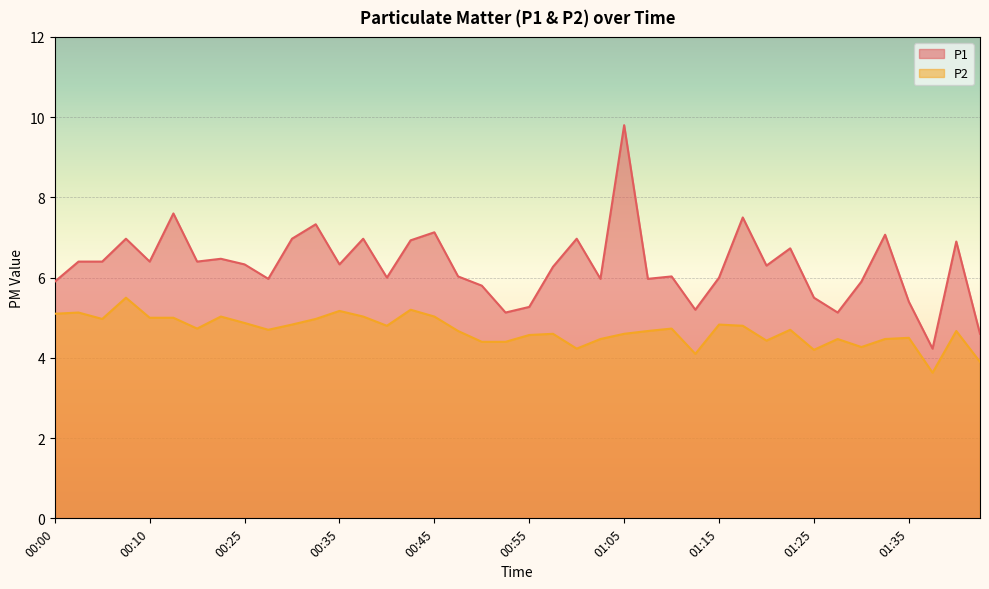

True or false: P2 and P1 intersect in this chart.

False